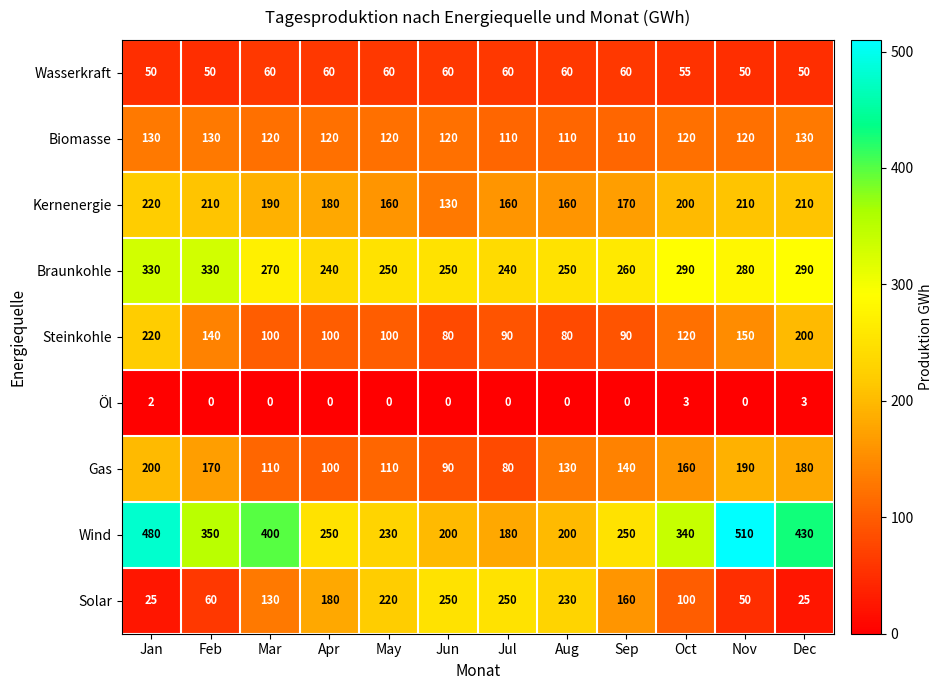

Which series has the largest range (max minus min)?

Wind